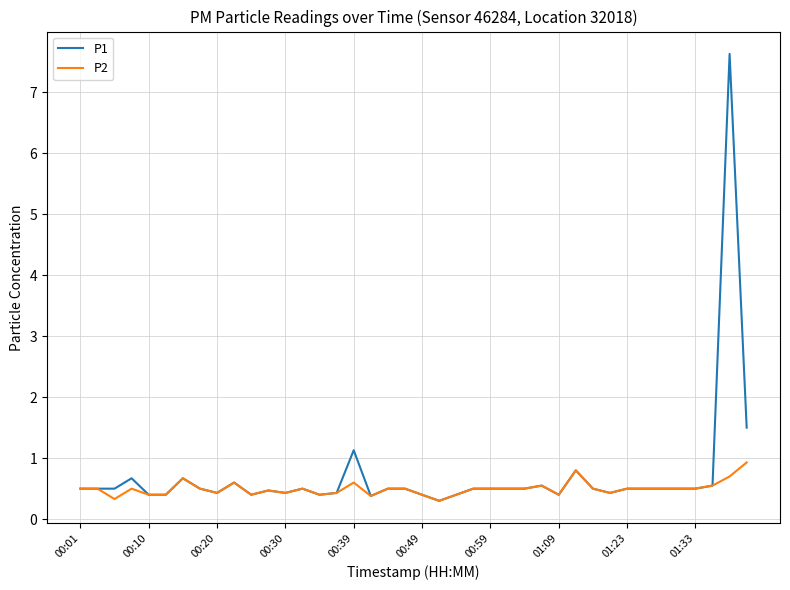

How many distinct data groups are displayed?

2